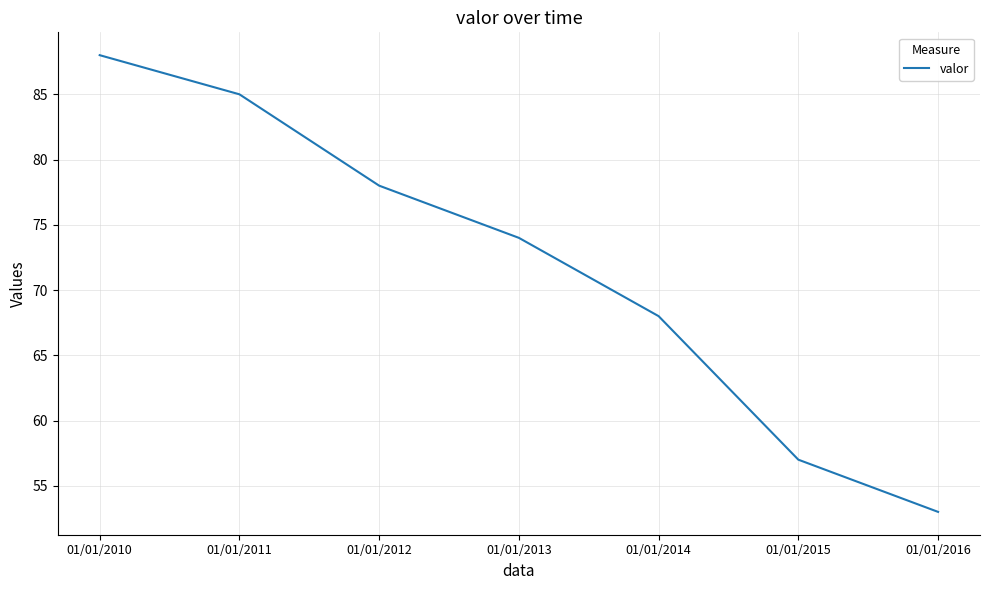

List the labels in order of value, smallest first.

01/01/2016, 01/01/2015, 01/01/2014, 01/01/2013, 01/01/2012, 01/01/2011, 01/01/2010